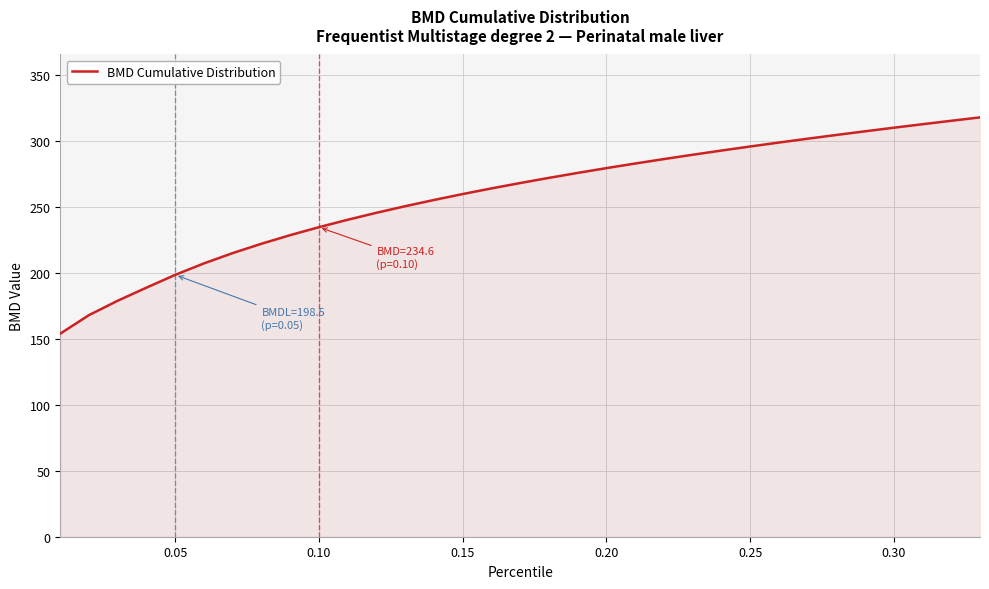

Reading left to right, transcribe all the data shown in this chart.

153.9	168.0	178.9	188.8	198.5	207.2	215.0	222.1	228.6	234.6	240.3	245.5	250.5	255.2	259.7	264.0	268.1	272.0	275.8	279.4	282.9	286.3	289.5	292.7	295.8	298.8	301.7	304.5	307.3	310.0	312.7	315.3	317.9